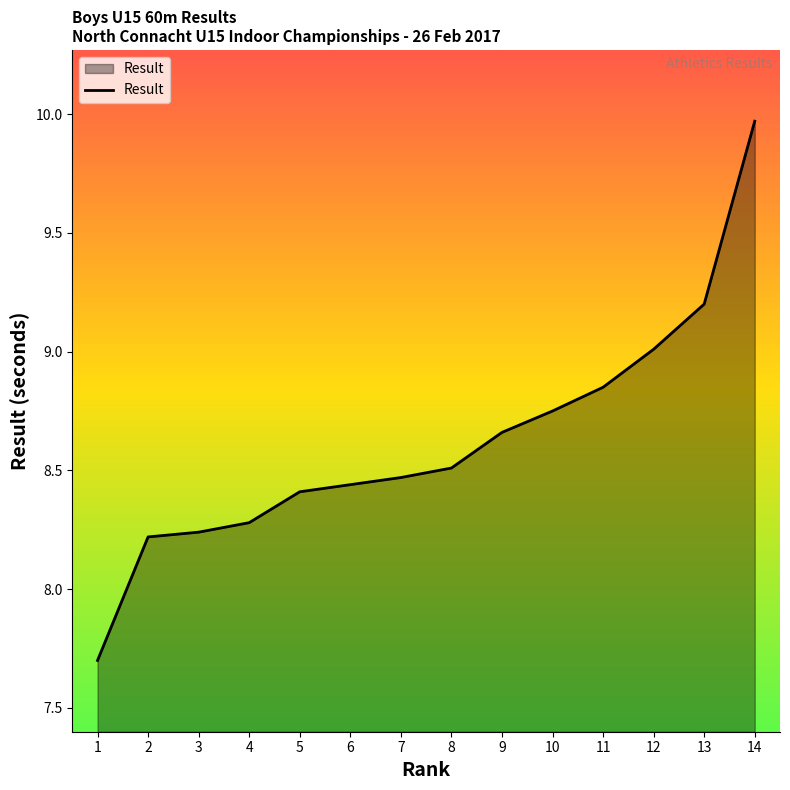

Which has a higher value, 13 or 2?

13